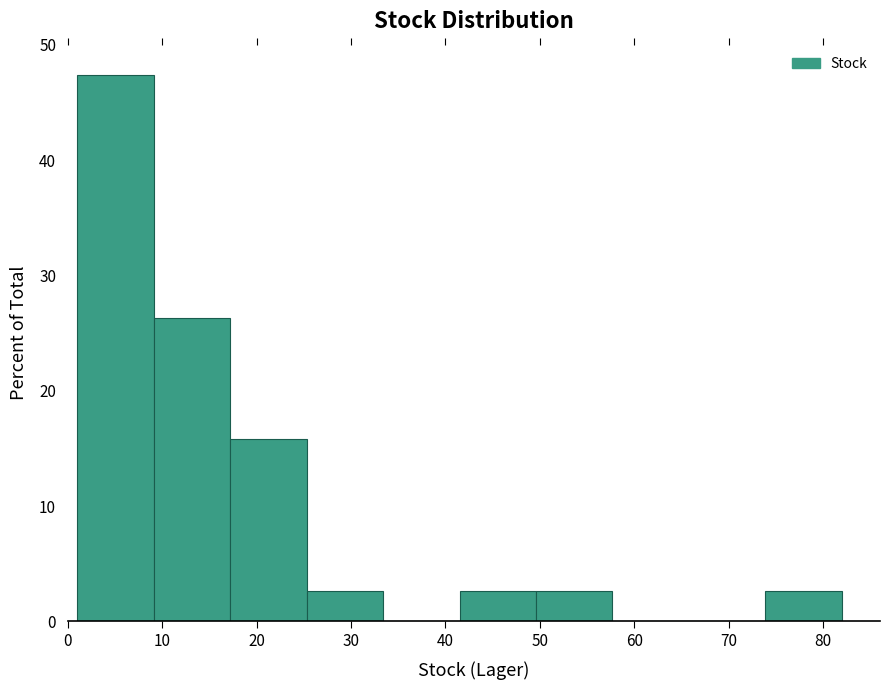

Over which range of the x-axis is the bar tallest?

1.0 to 9.1